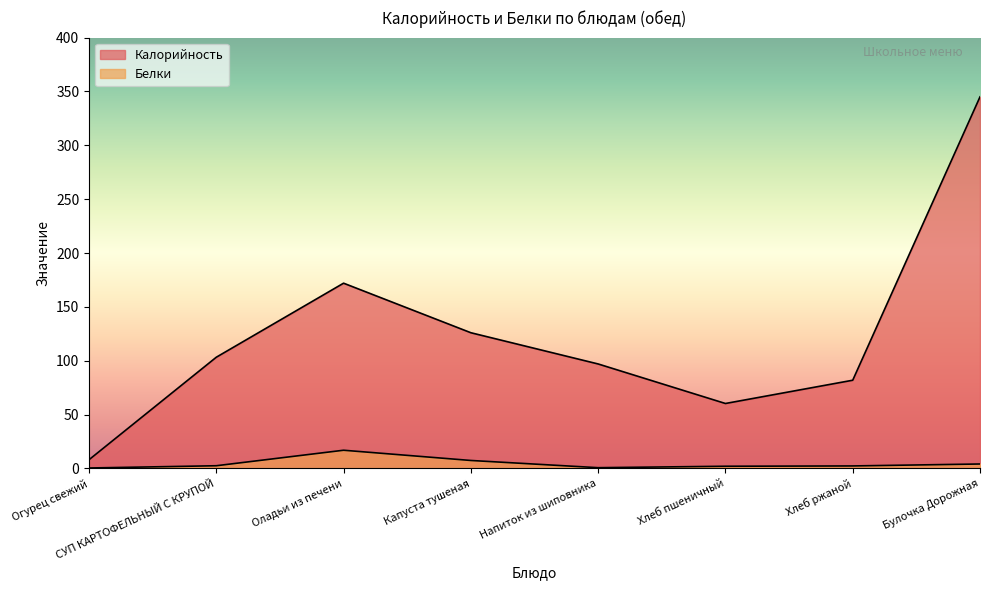

Reading left to right, transcribe all the data shown in this chart.

Калорийность: Огурец свежий=8.1	СУП КАРТОФЕЛЬНЫЙ С КРУПОЙ=103.2	Оладьи из печени=172.0	Капуста тушеная=126.0	Напиток из шиповника=97.0	Хлеб пшеничный=60.3	Хлеб ржаной=81.9	Булочка Дорожная=345.0
Белки: Огурец свежий=0.4	СУП КАРТОФЕЛЬНЫЙ С КРУПОЙ=2.5	Оладьи из печени=16.9	Капуста тушеная=7.4	Напиток из шиповника=0.7	Хлеб пшеничный=2.0	Хлеб ржаной=2.3	Булочка Дорожная=4.1